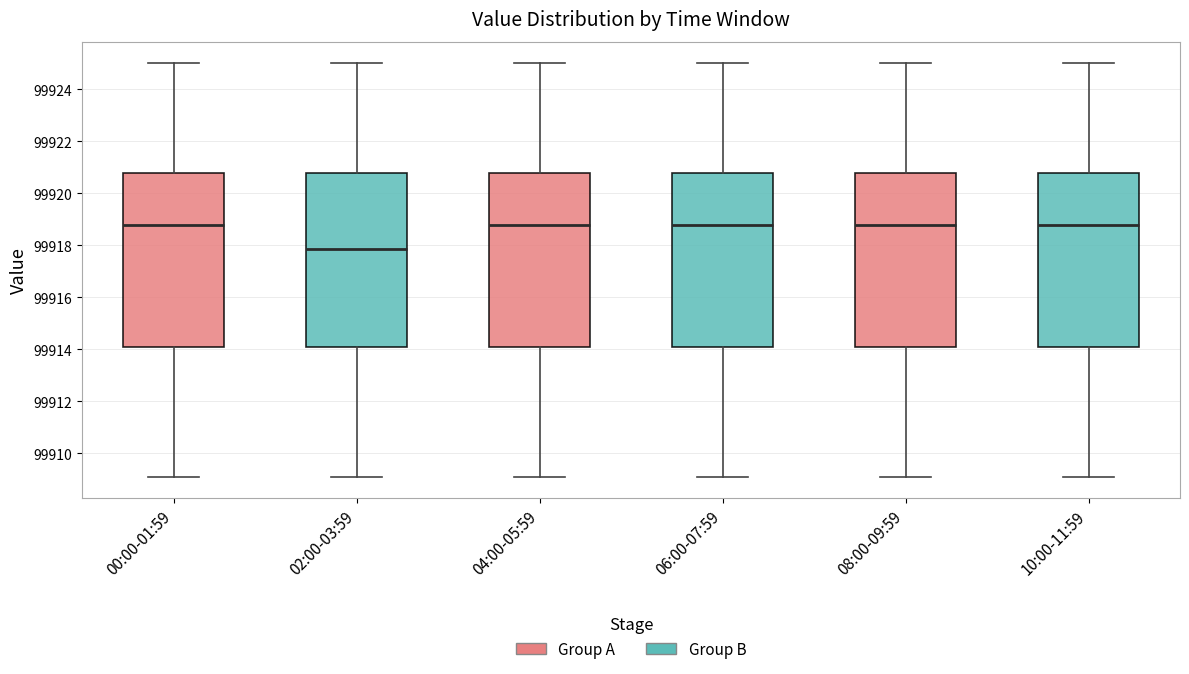

Where does the upper whisker of the box for 06:00-07:59 end on the y-axis? The values are not printed on the chart, so give them approximately, as read against the axis.

99925.0